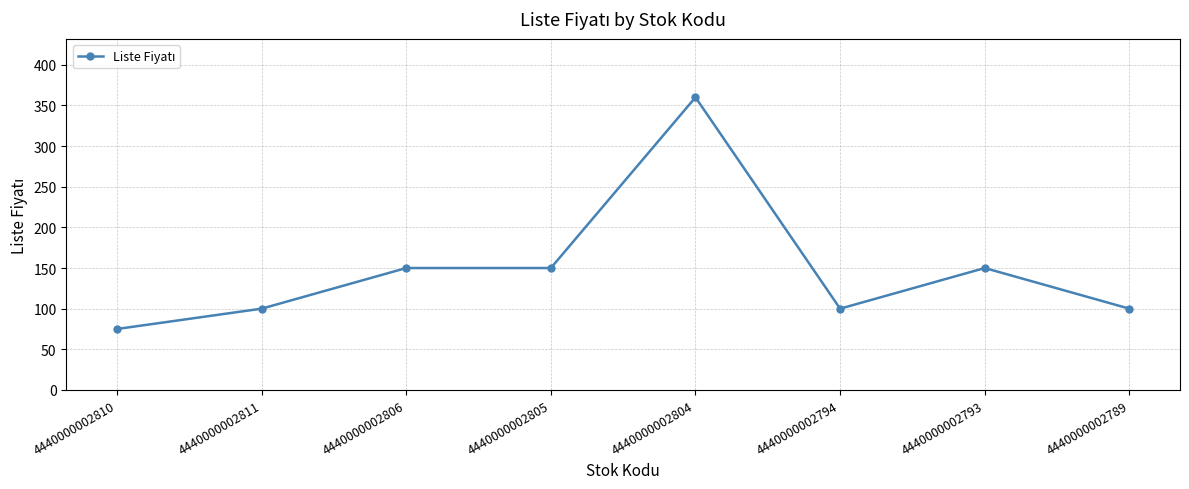

How many series are shown in this chart?

1